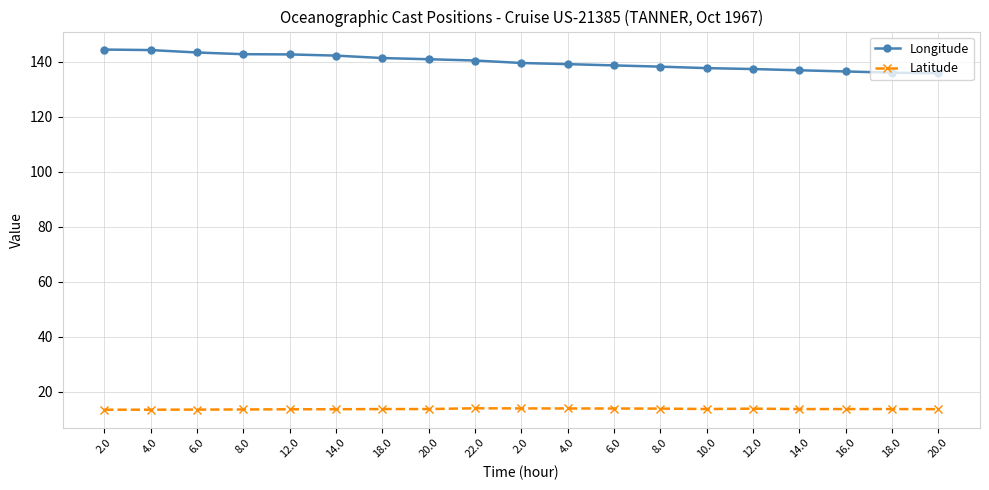

How many lines are shown in the chart?

2